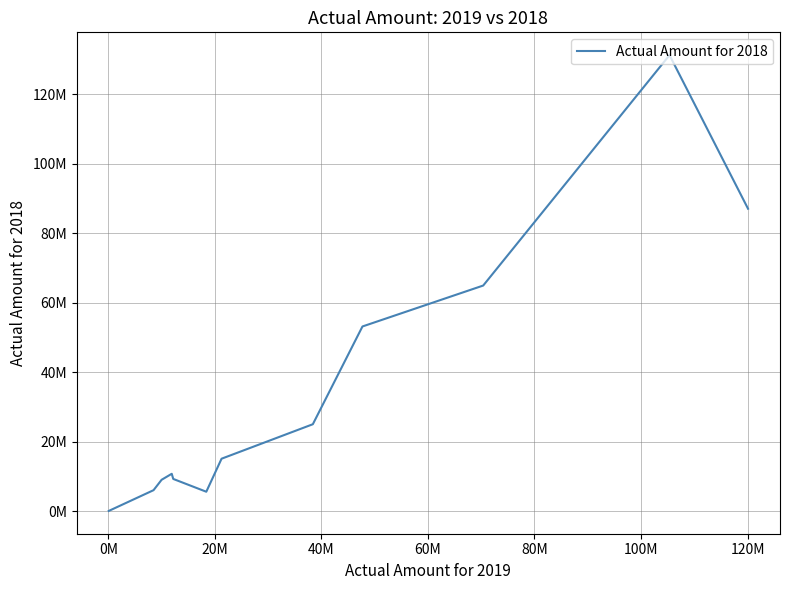

What is the greatest value displayed?

131316746